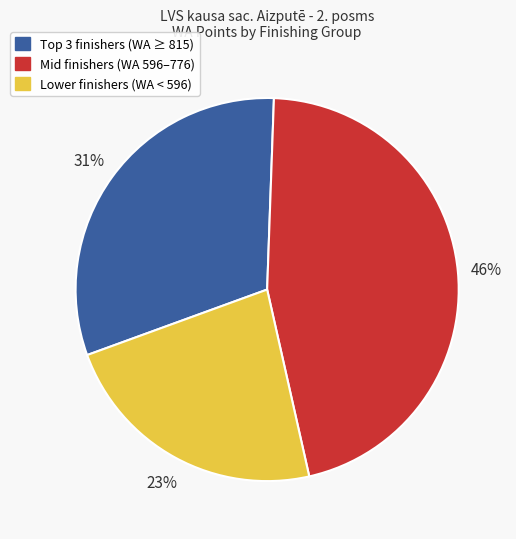

Does any single category account for the majority?

No